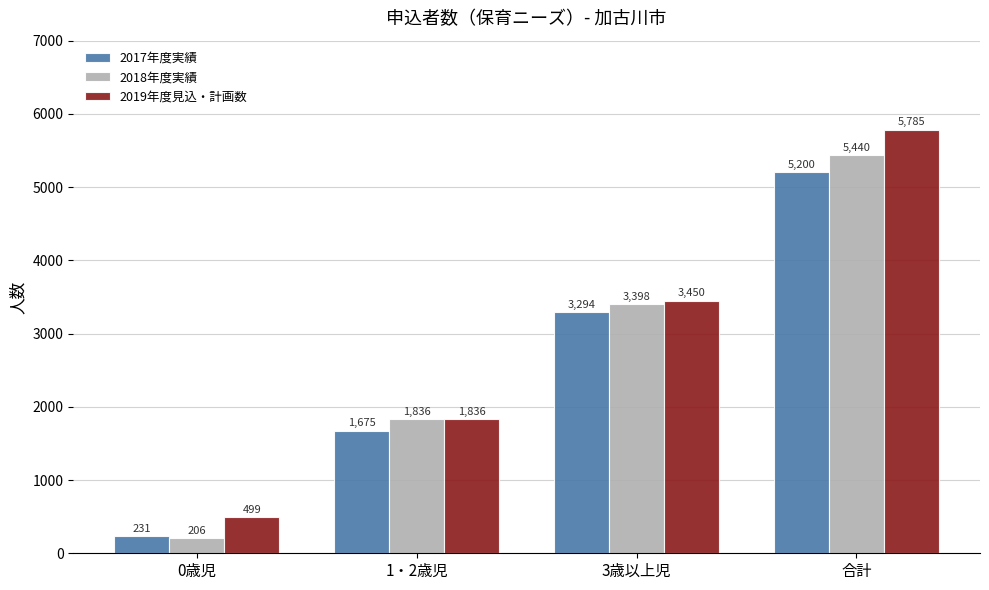

How many bars are there in total?

12